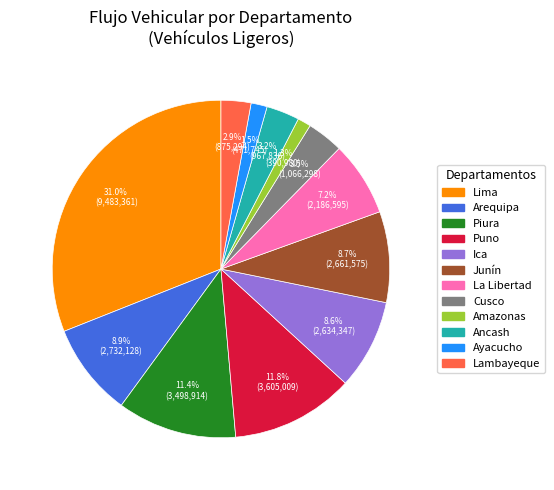

Approximately how many times larger is the value at Puno compared to Piura?

1.0